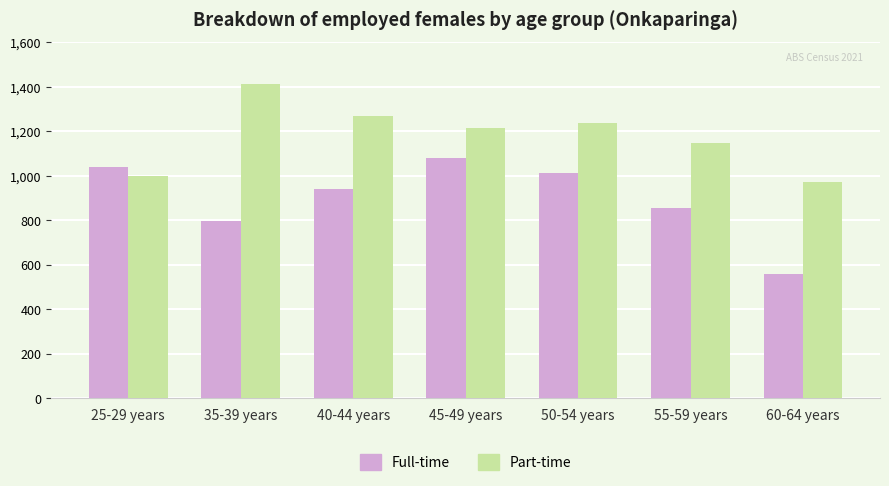

What position from the left is 55-59 years?

6